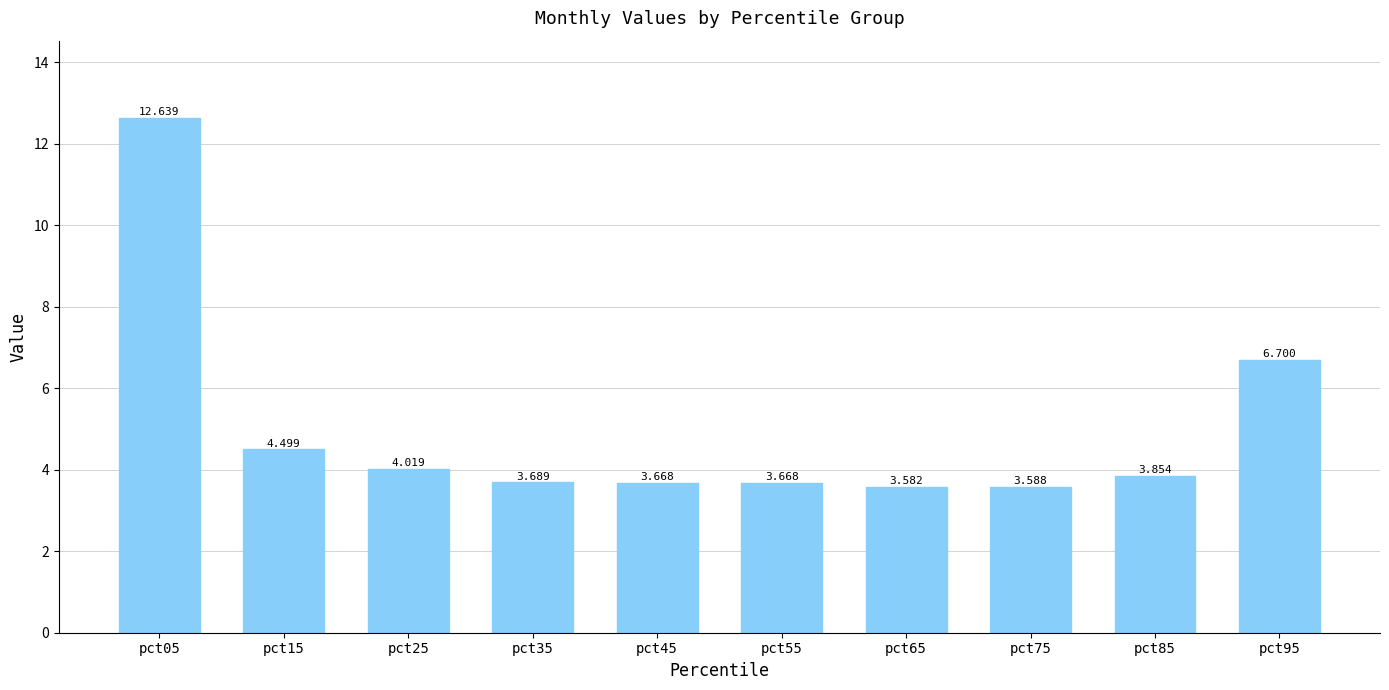

What is the smallest value displayed?

3.6